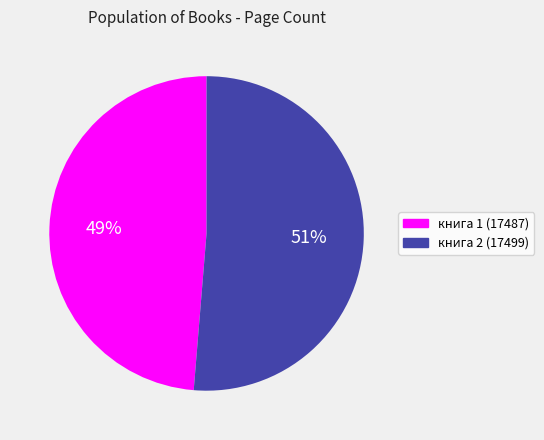

Between книга 1 (17487) and книга 2 (17499), which is larger?

книга 2 (17499)